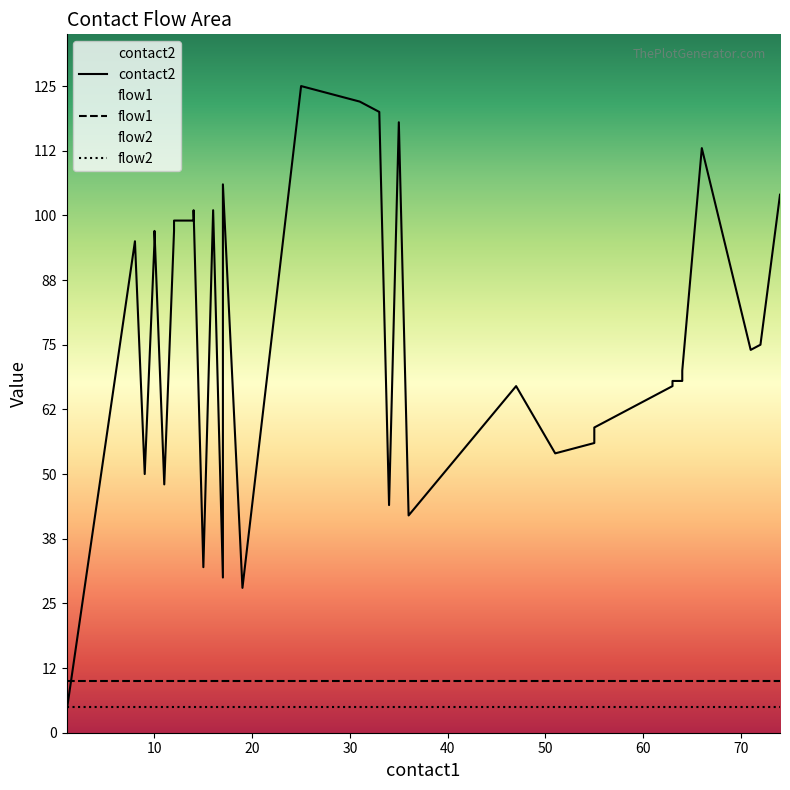

How many lines are shown in the chart?

3